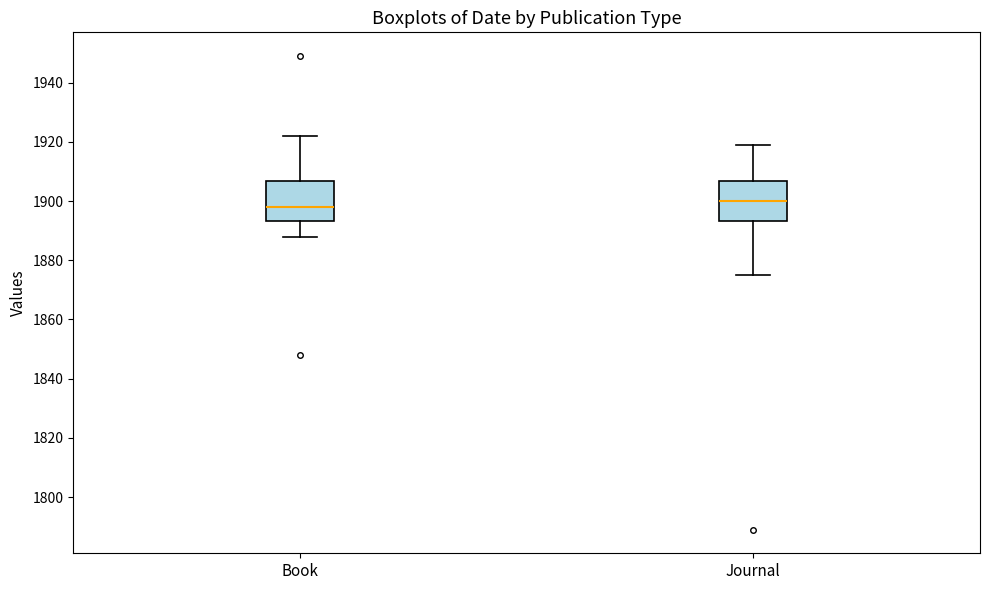

Reading left to right, transcribe this box plot: for each box, give where its median line is, the range the box spans, and where its two whiskers end, as read against the y-axis. The values are not printed on the chart, so give them approximately, as read against the axis.

Book: median 1898, box 1894 to 1906, whiskers 1888 to 1922
Journal: median 1900, box 1894 to 1906, whiskers 1876 to 1920